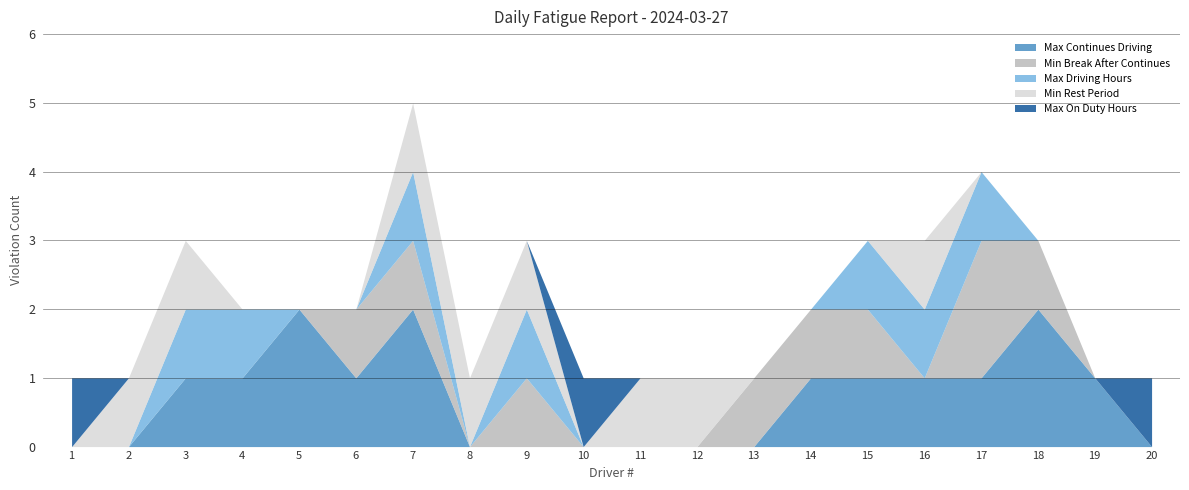

How many lines are shown in the chart?

5